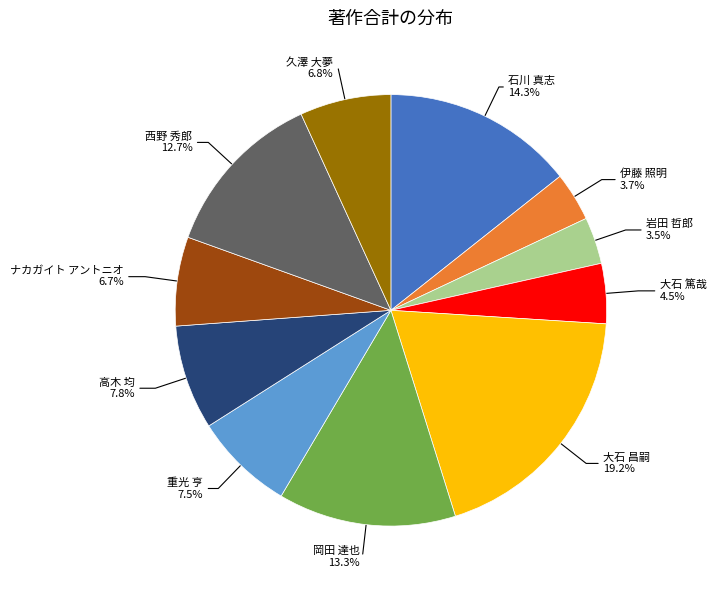

Is there a majority slice in this chart?

No